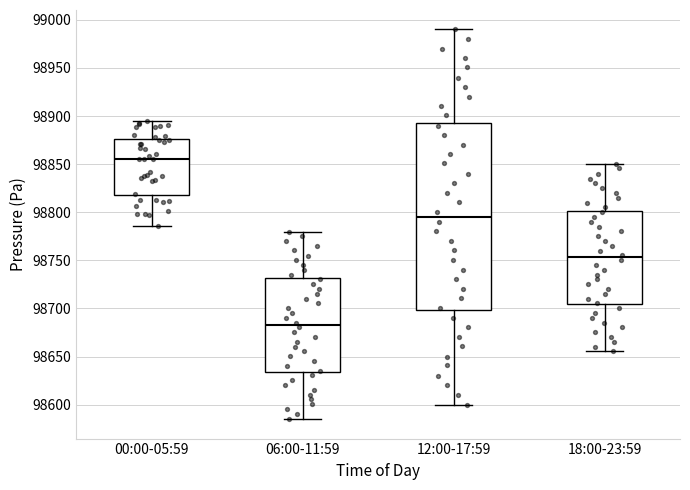

Reading left to right, transcribe this box plot: for each box, give where its median line is, the range the box spans, and where its two whiskers end, as read against the y-axis. The values are not printed on the chart, so give them approximately, as read against the axis.

00:00-05:59: median 98855, box 98820 to 98875, whiskers 98785 to 98895
06:00-11:59: median 98685, box 98635 to 98730, whiskers 98585 to 98780
12:00-17:59: median 98795, box 98700 to 98895, whiskers 98600 to 98990
18:00-23:59: median 98755, box 98705 to 98800, whiskers 98655 to 98850